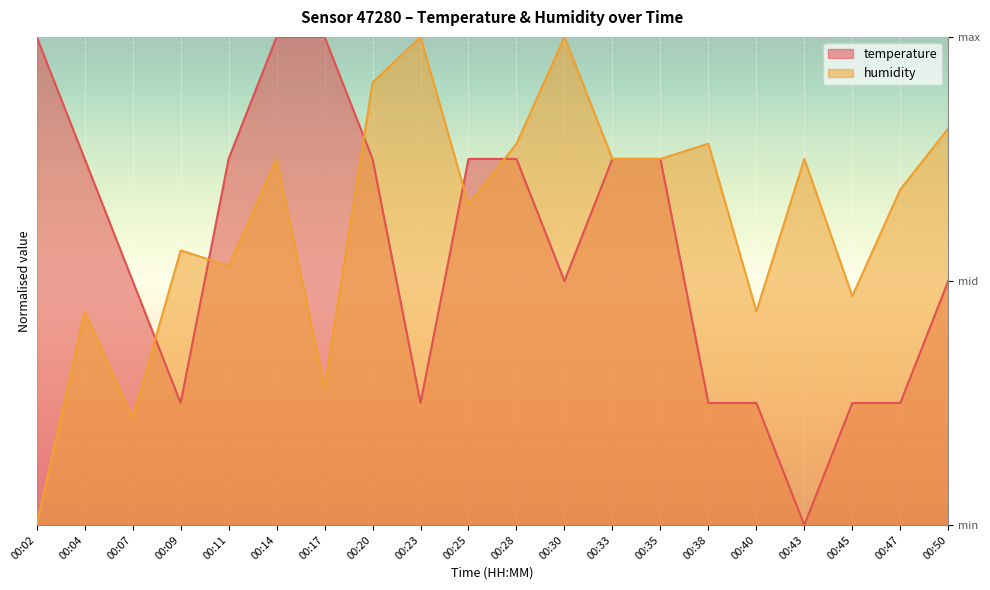

What is the sum of the humidity values at 00:23 and 00:50?

1.8